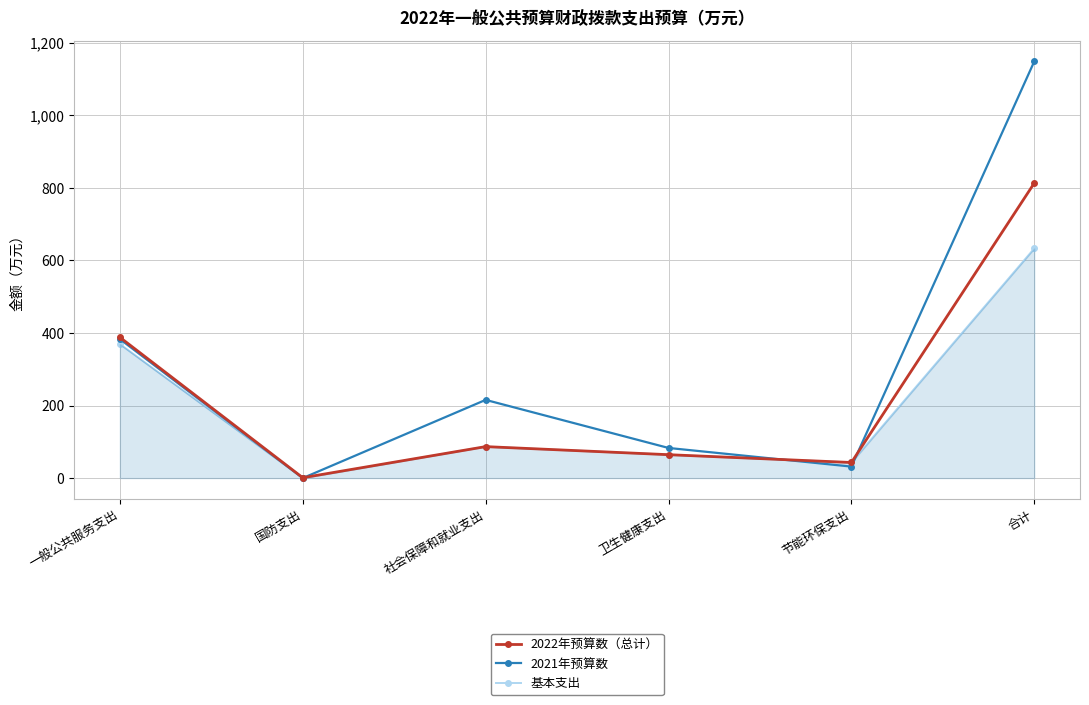

What are all the series names shown in the legend?

2022年预算数（总计）, 2021年预算数, 基本支出